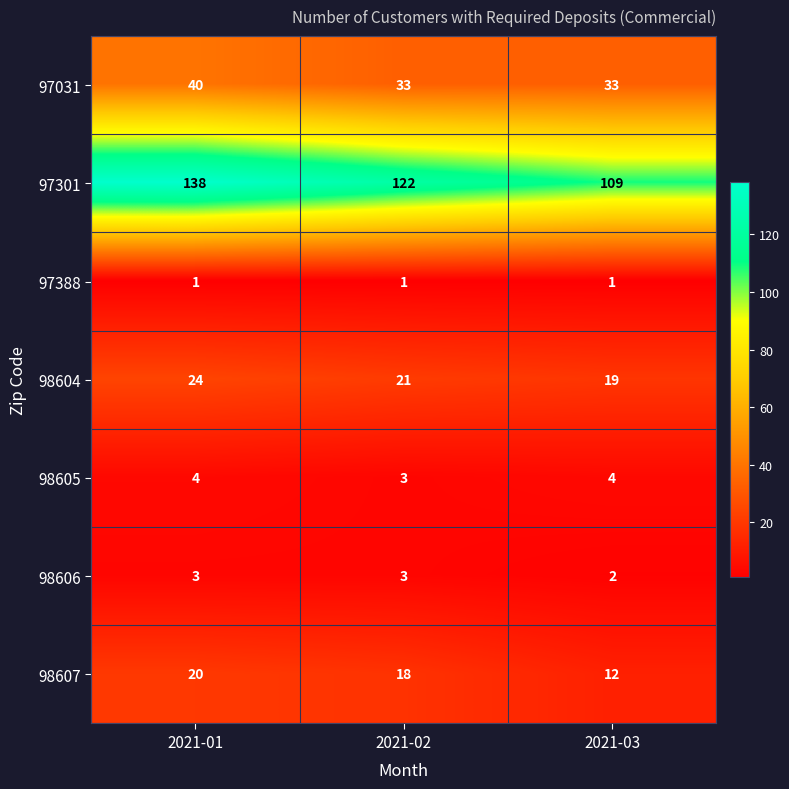

Reading left to right, extract all data points from this chart.

97031: 2021-01=40	2021-02=33	2021-03=33
97301: 2021-01=138	2021-02=122	2021-03=109
97388: 2021-01=1	2021-02=1	2021-03=1
98604: 2021-01=24	2021-02=21	2021-03=19
98605: 2021-01=4	2021-02=3	2021-03=4
98606: 2021-01=3	2021-02=3	2021-03=2
98607: 2021-01=20	2021-02=18	2021-03=12